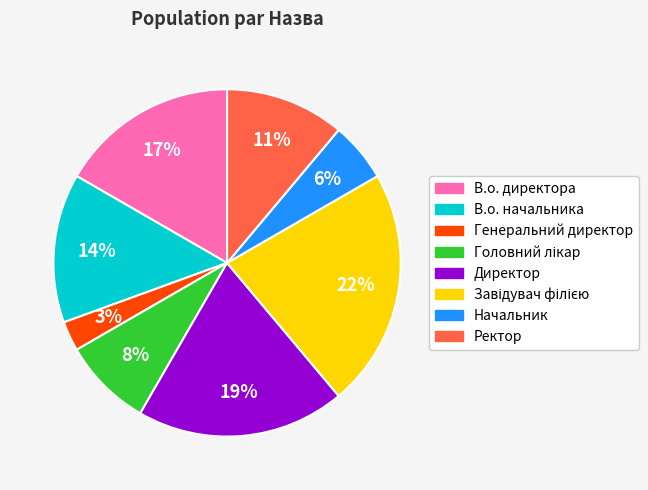

To the nearest percent, what is the difference between the largest and smallest slice percentages?

19%